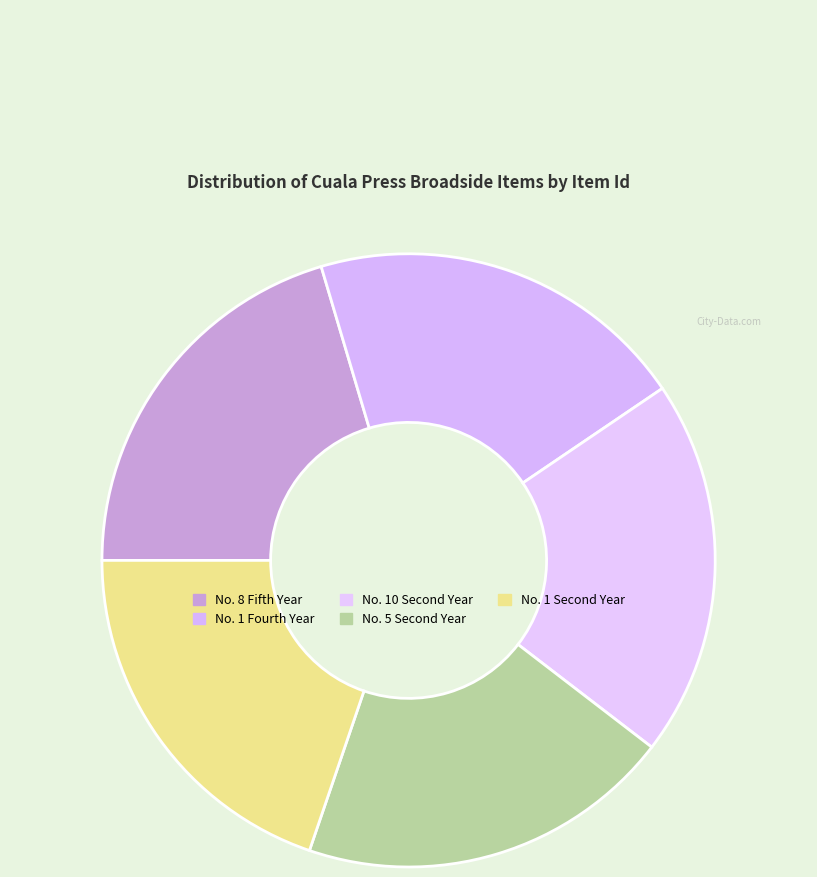

Does any single category account for the majority?

No